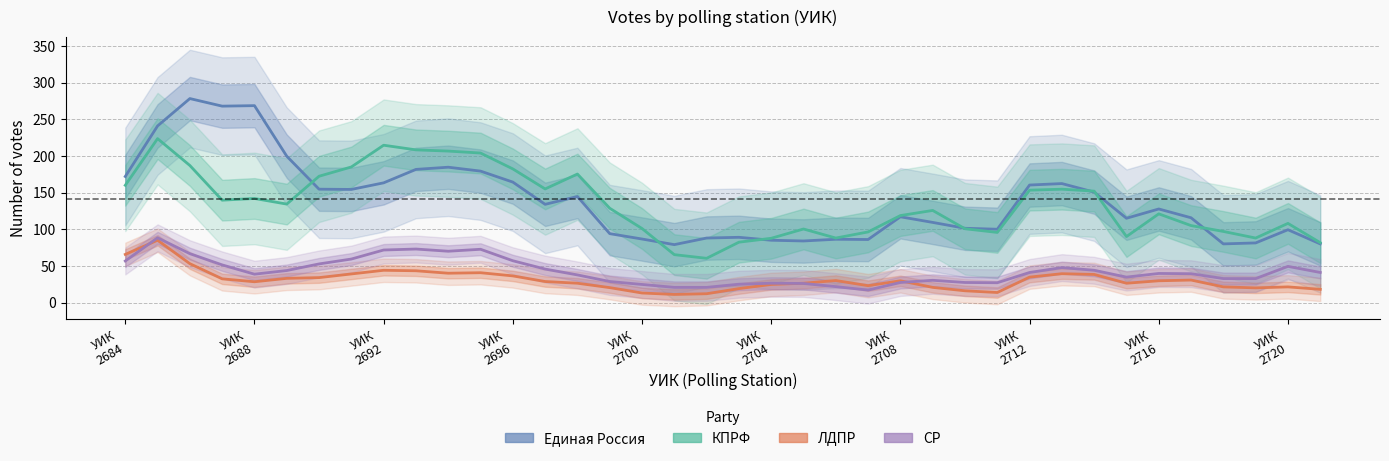

What is the minimum value for СР?

17.0